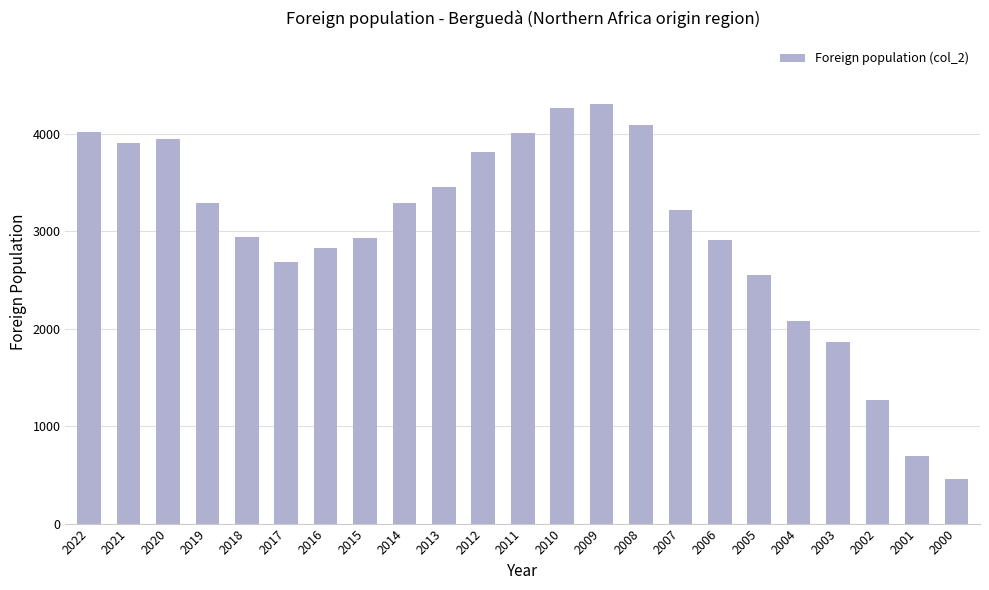

How many values are below 3221?

11